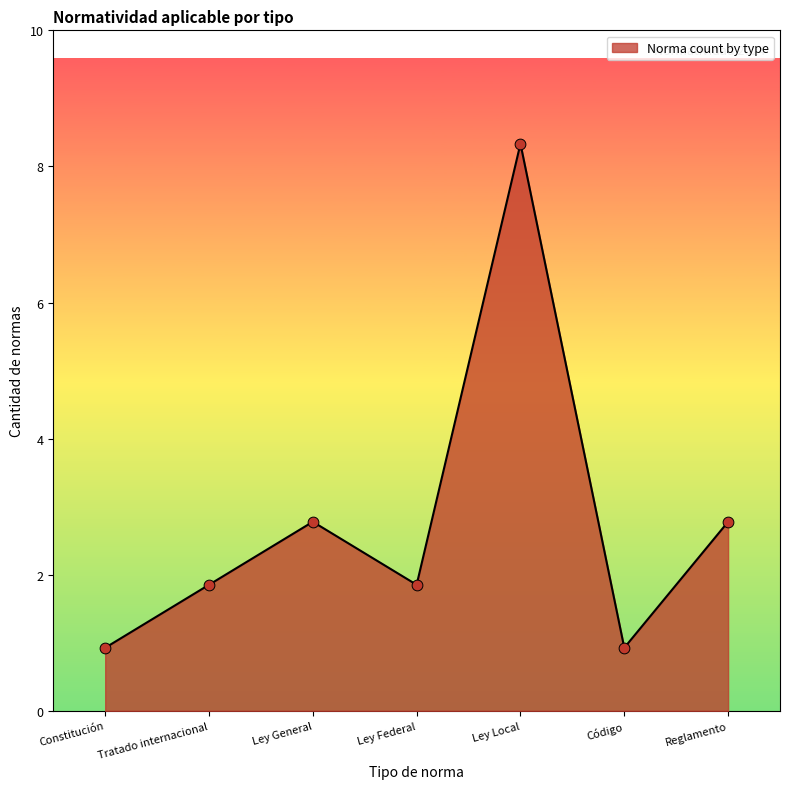

What is the change in value from Constitución to Reglamento?

+2